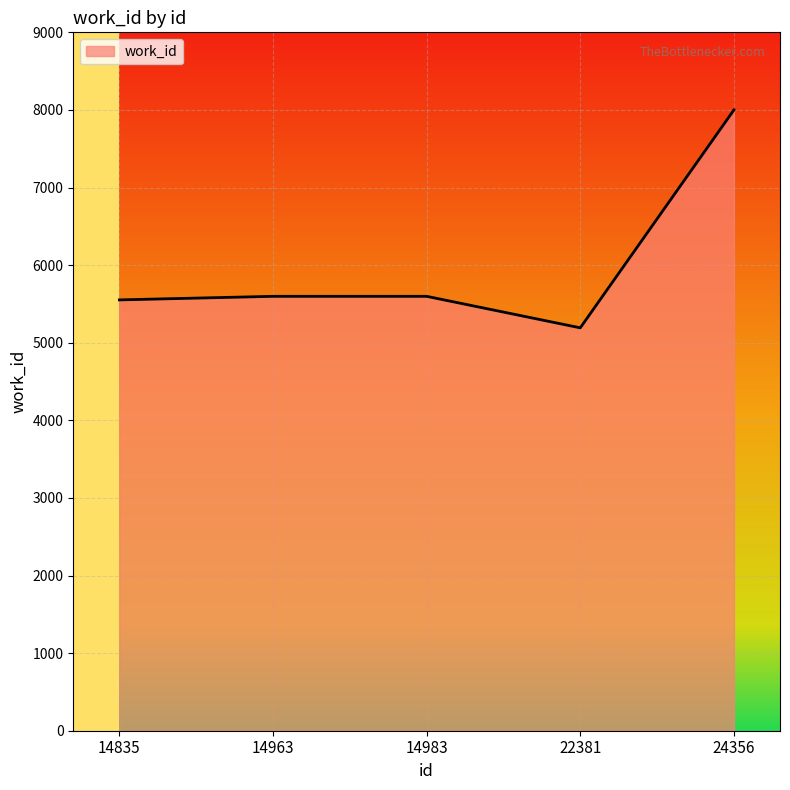

Read the value at 14835, to the nearest 100.

5600